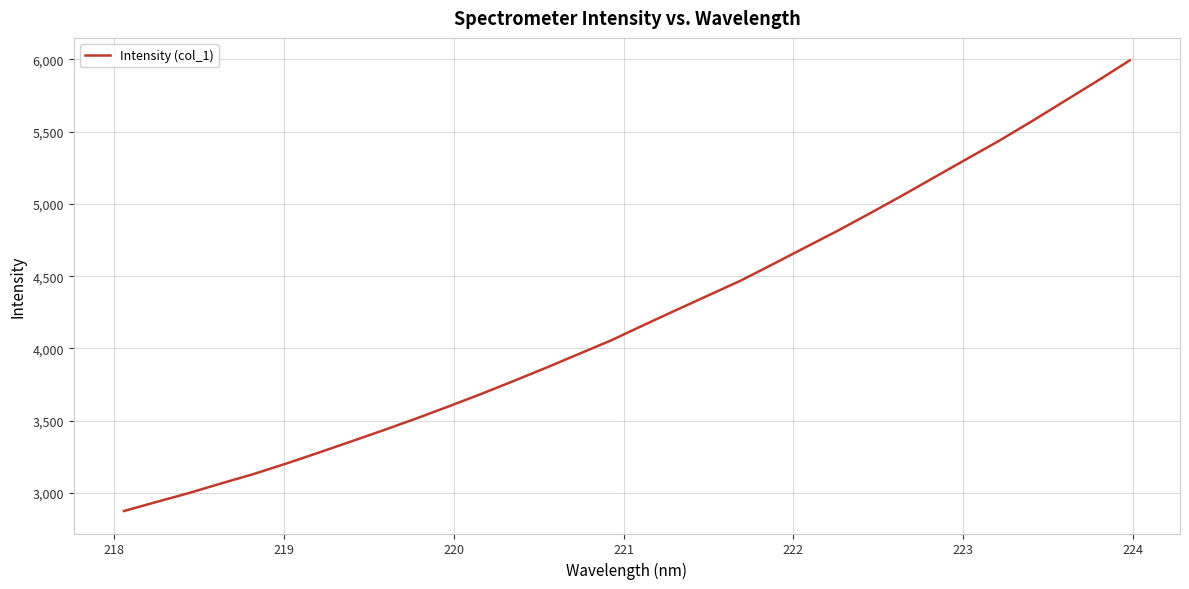

What is the difference between the maximum and minimum values?

3117.7